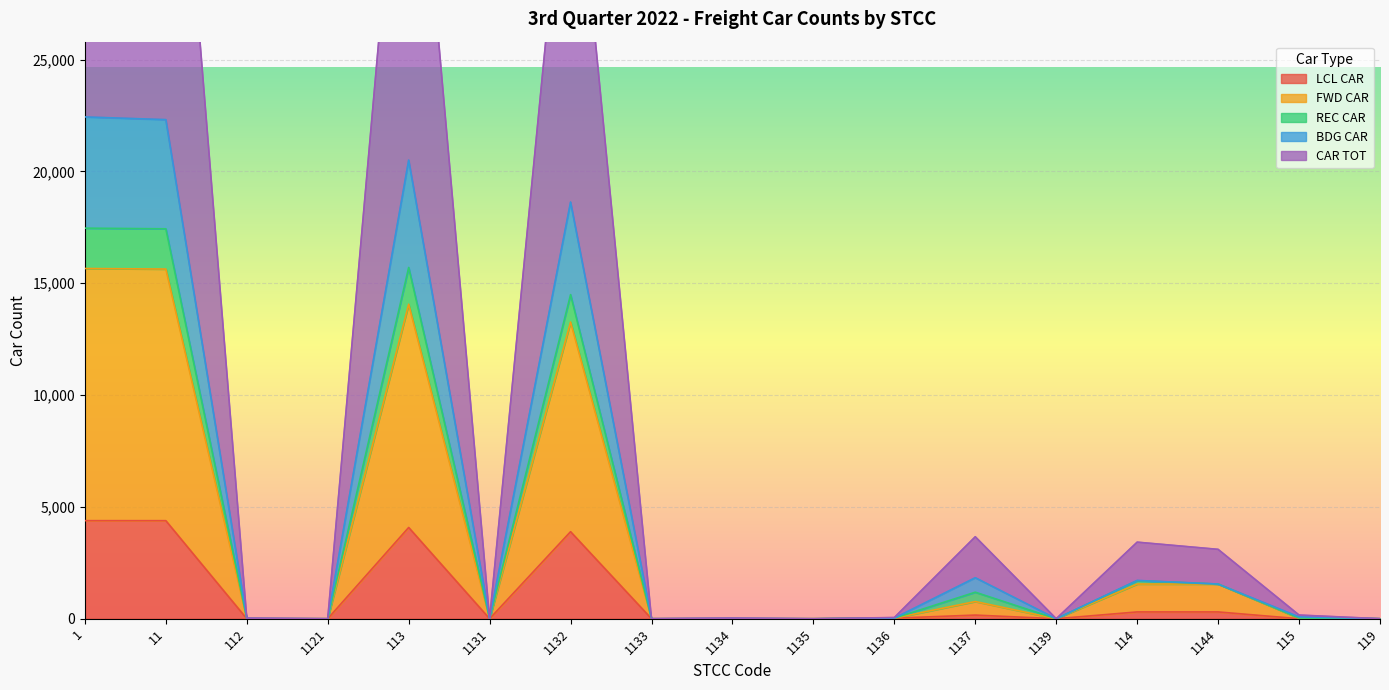

What is the label of the 12th point from the left?

1137